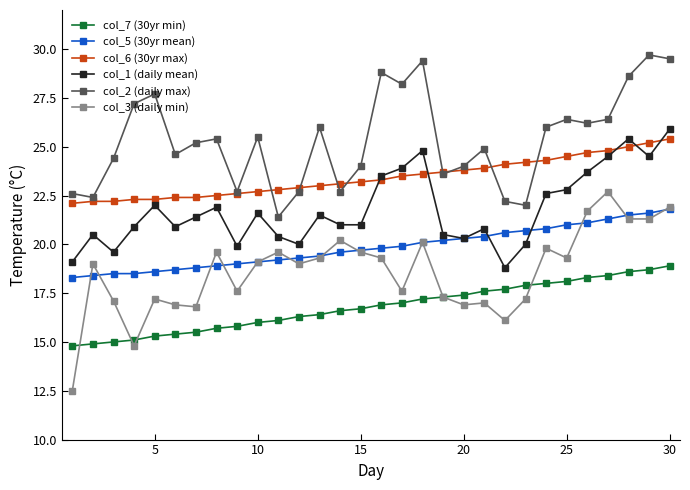

Which series has the largest total across all categories?

col_2 (daily max)